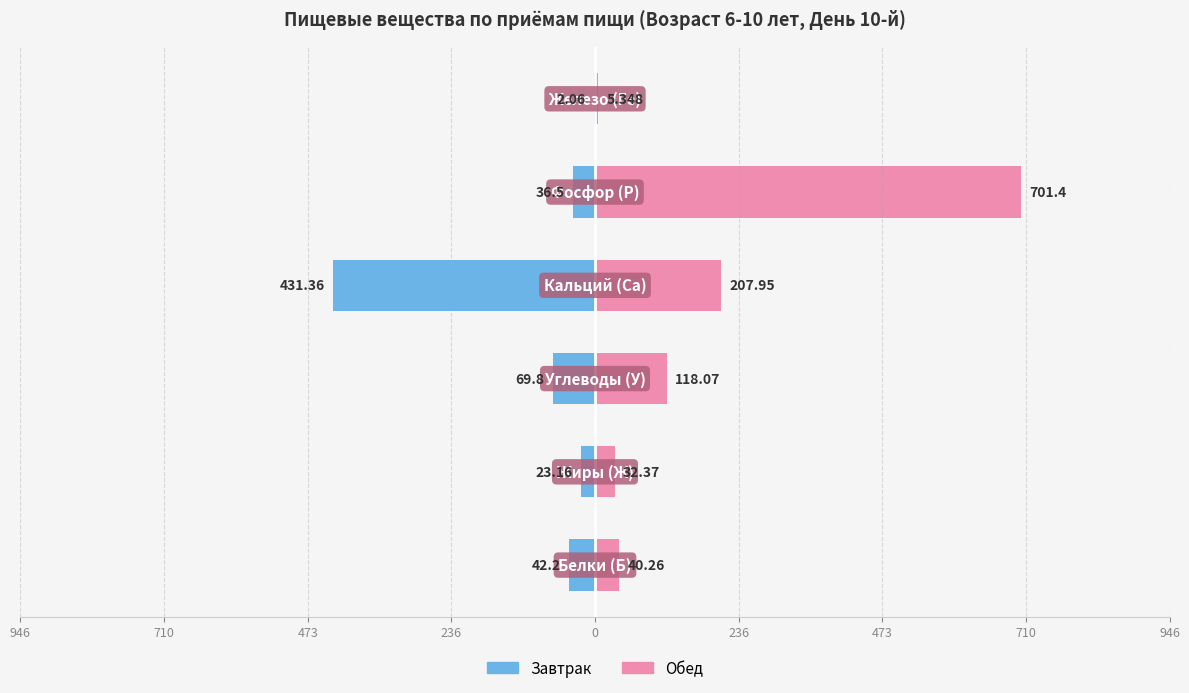

What is the difference between the highest and lowest values at 236?

82.5